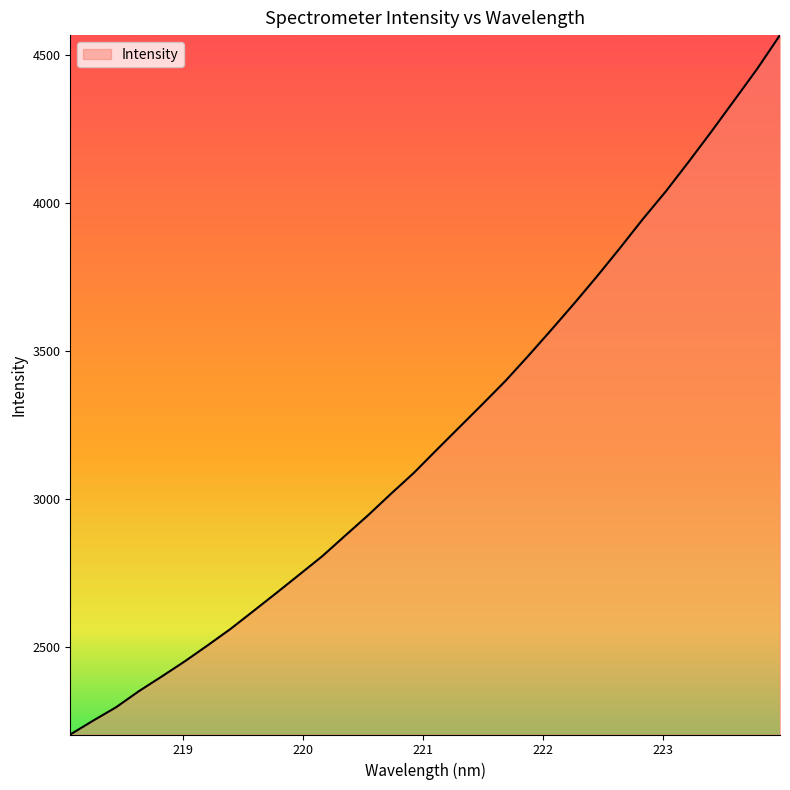

How many values are below 3166?

16